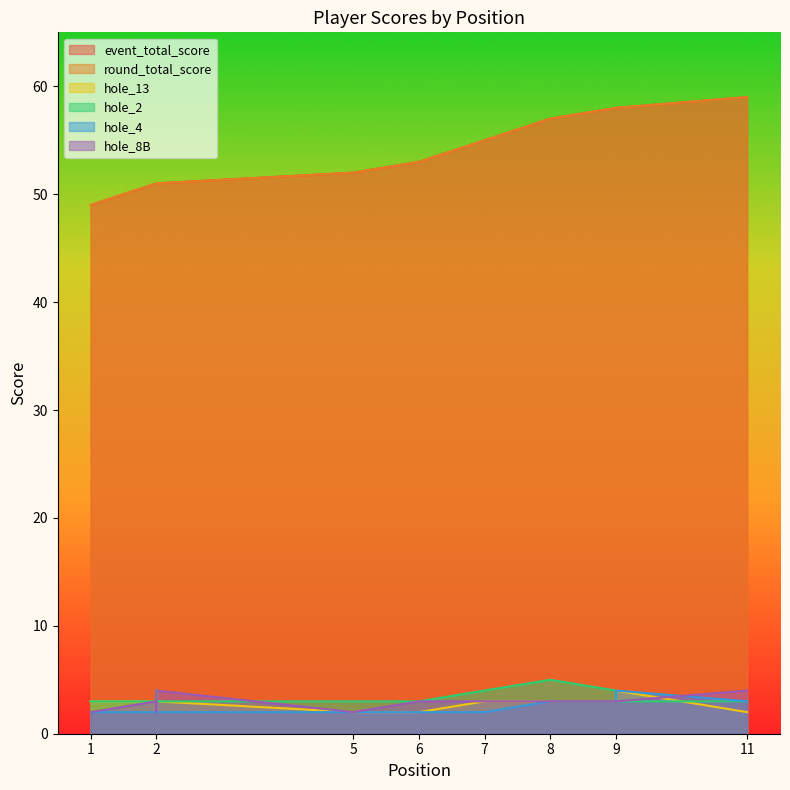

The round_total_score series shows 23 at 8. True or false?

False